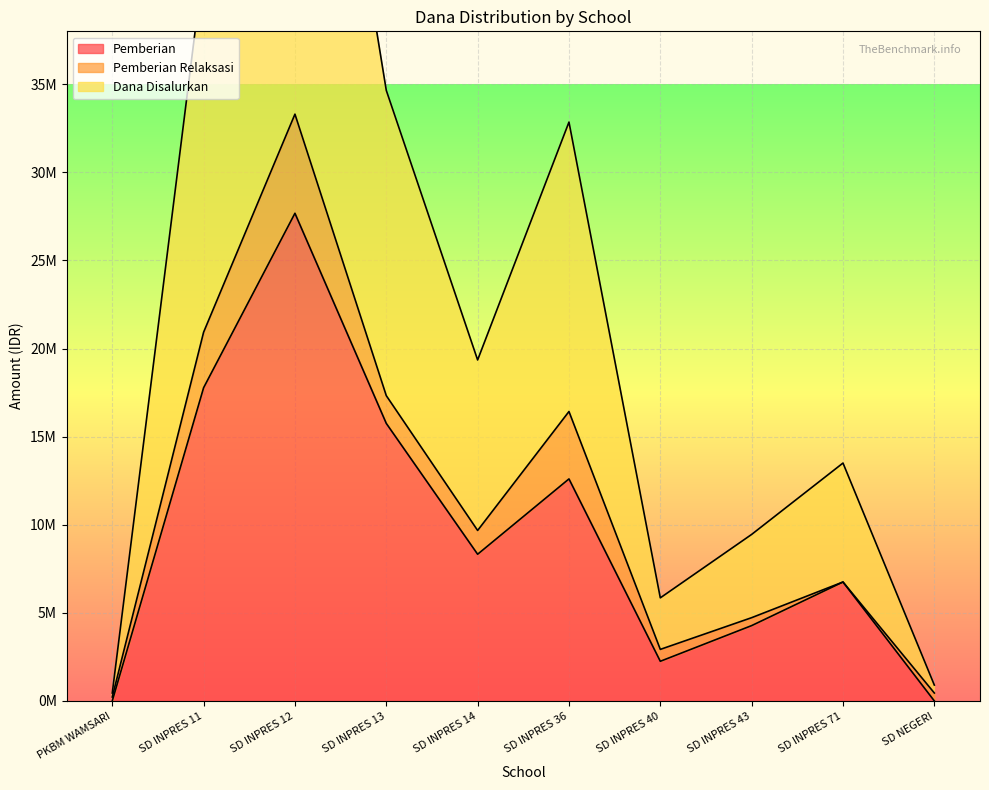

True or false: Dana Disalurkan has more than 1 interior local peaks.

True